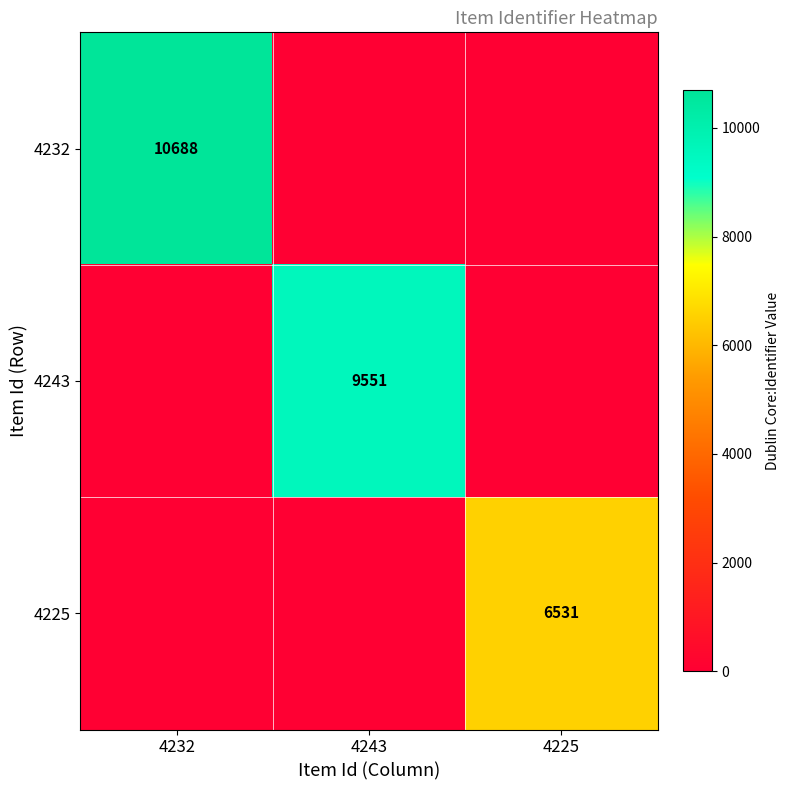

What is the spread (max minus min) of values at 4243?

9551